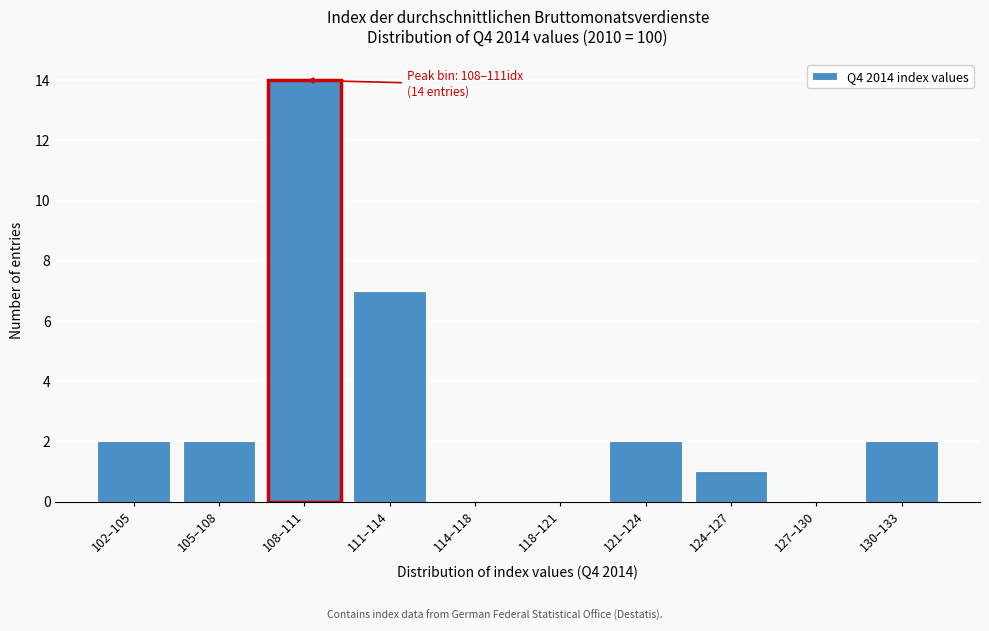

Reading right to left, what are all the values shown in this chart?

130–133=2	127–130=0	124–127=1	121–124=2	118–121=0	114–118=0	111–114=7	108–111=14	105–108=2	102–105=2